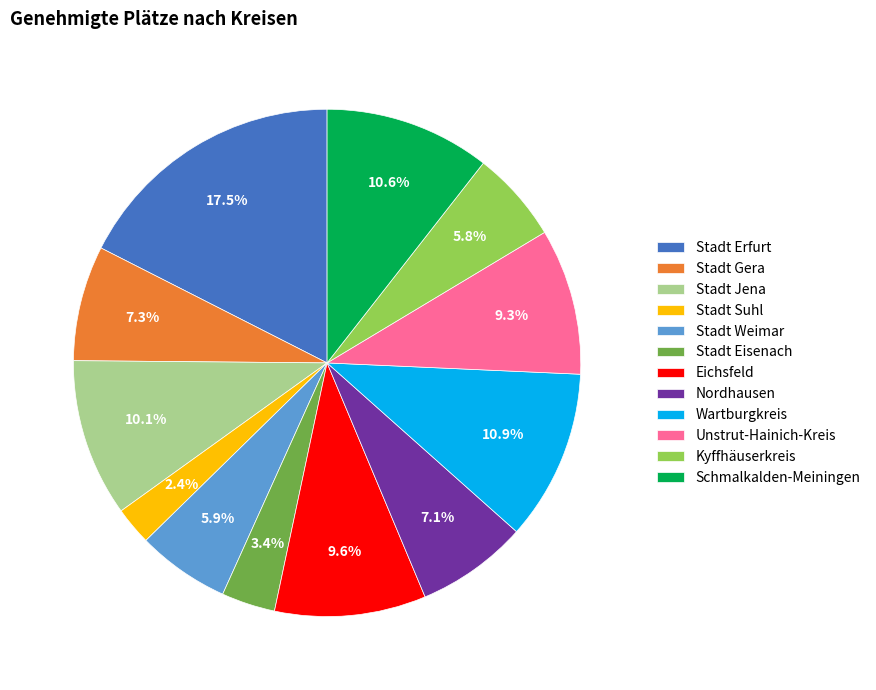

To the nearest percent, what is the difference between the largest and smallest slice percentages?

15%